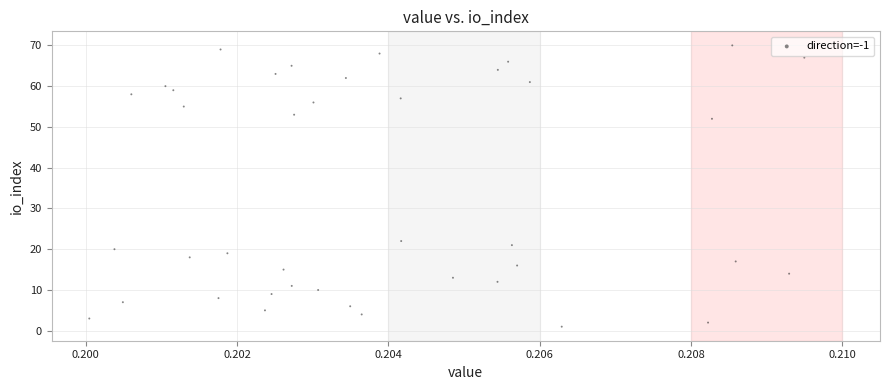

What Y value in the scatter plot is closest to 35?

22